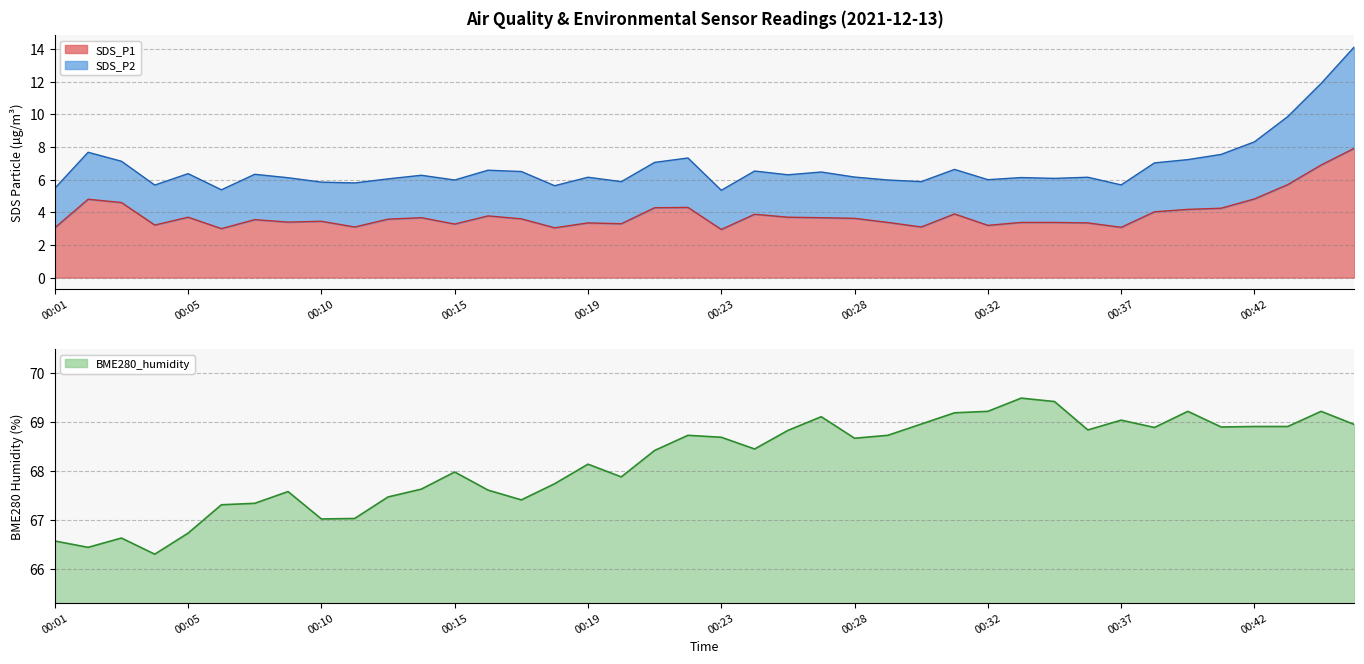

Which series has the largest range (max minus min)?

SDS_P1